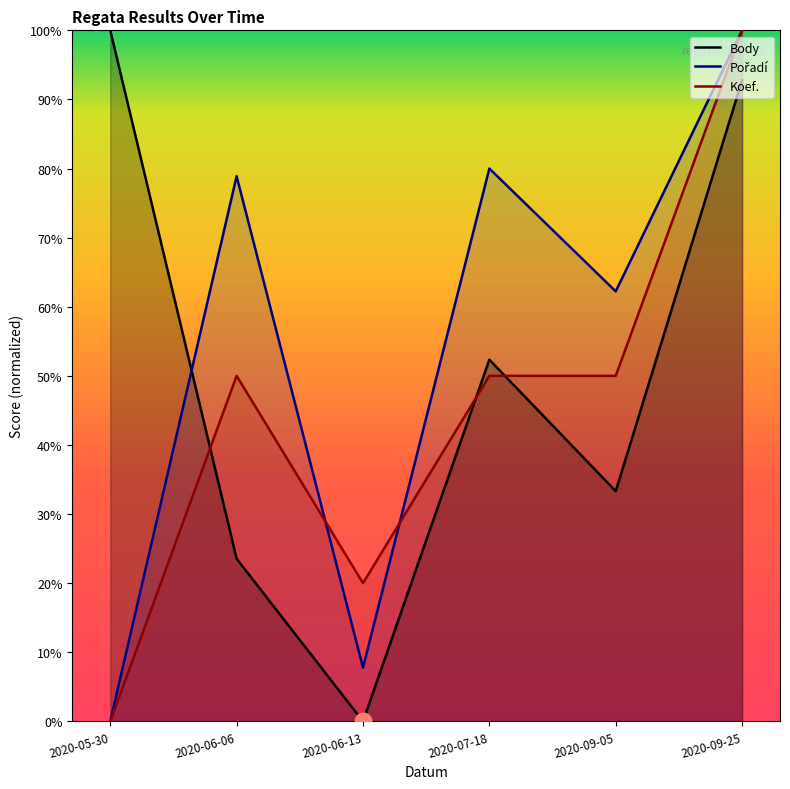

List the series in order of their peak value, lowest first.

Body, Pořadí, Koef.